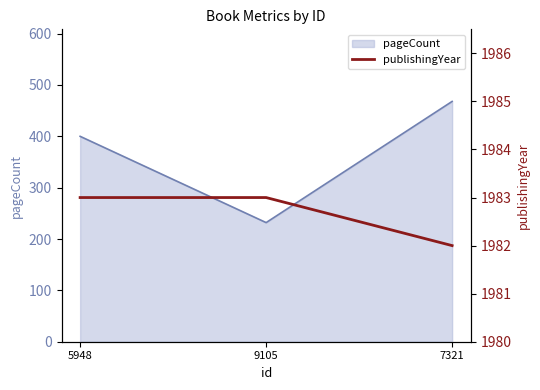

What is the label of the 1st point from the right?

7321